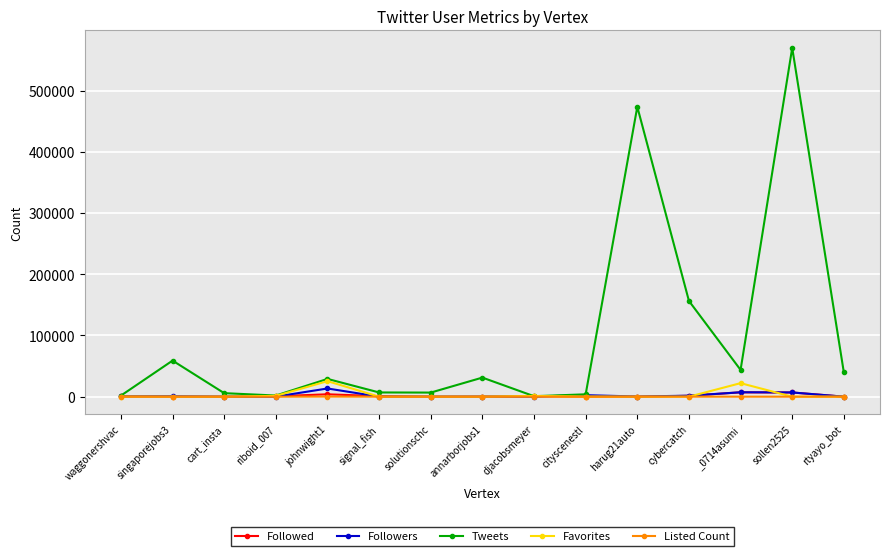

Which series has the largest total across all categories?

Tweets